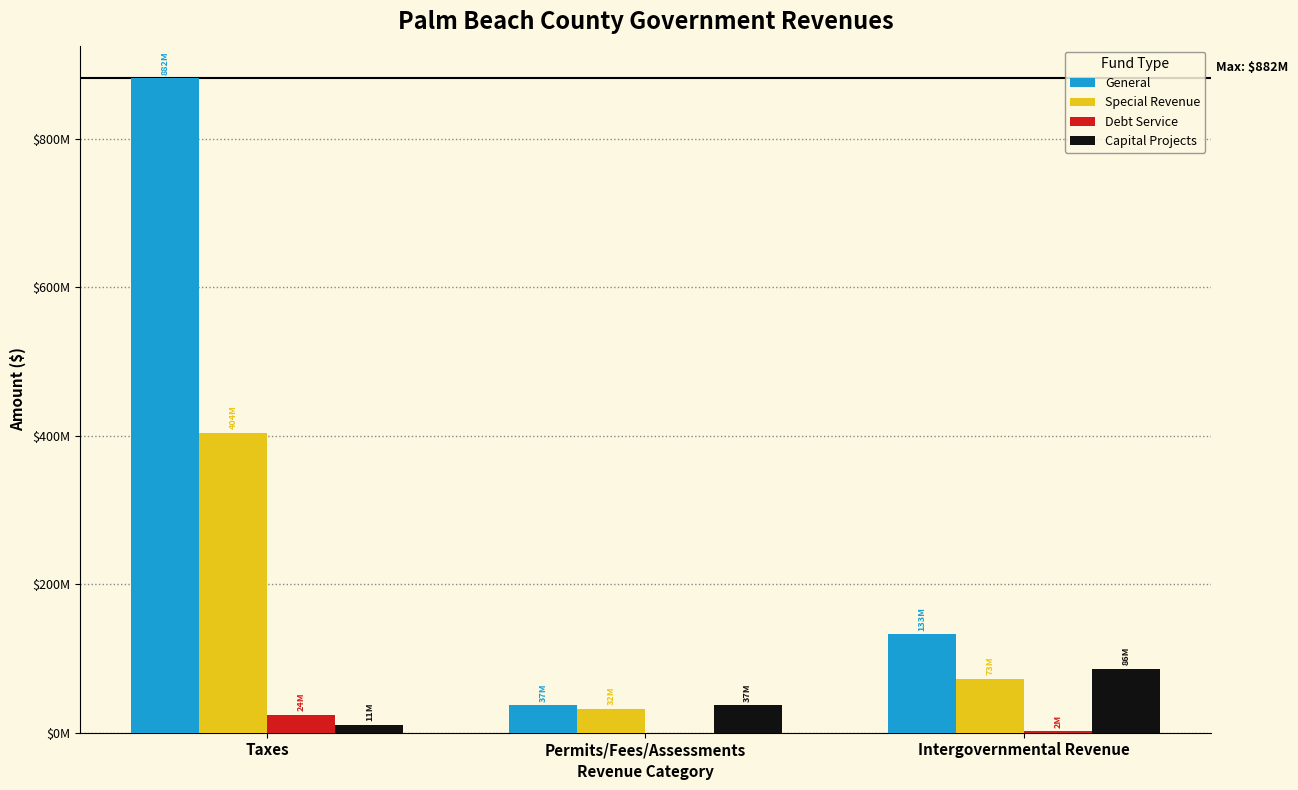

Which series has the widest spread of values?

General